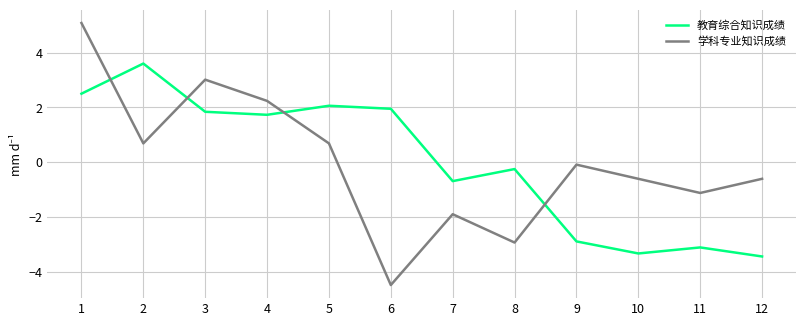

How many lines are shown in the chart?

2